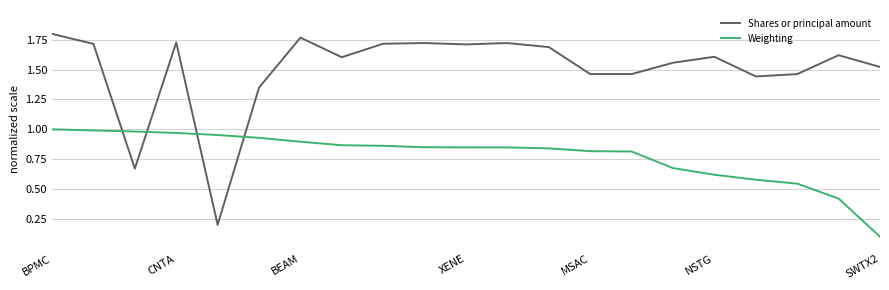

How many intersections are there between Weighting and Shares or principal amount?

4